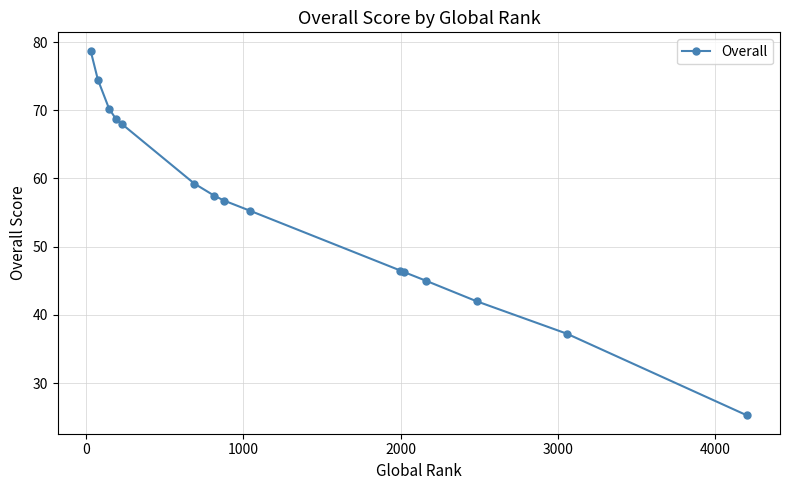

What is the difference between the maximum and minimum values?

53.5